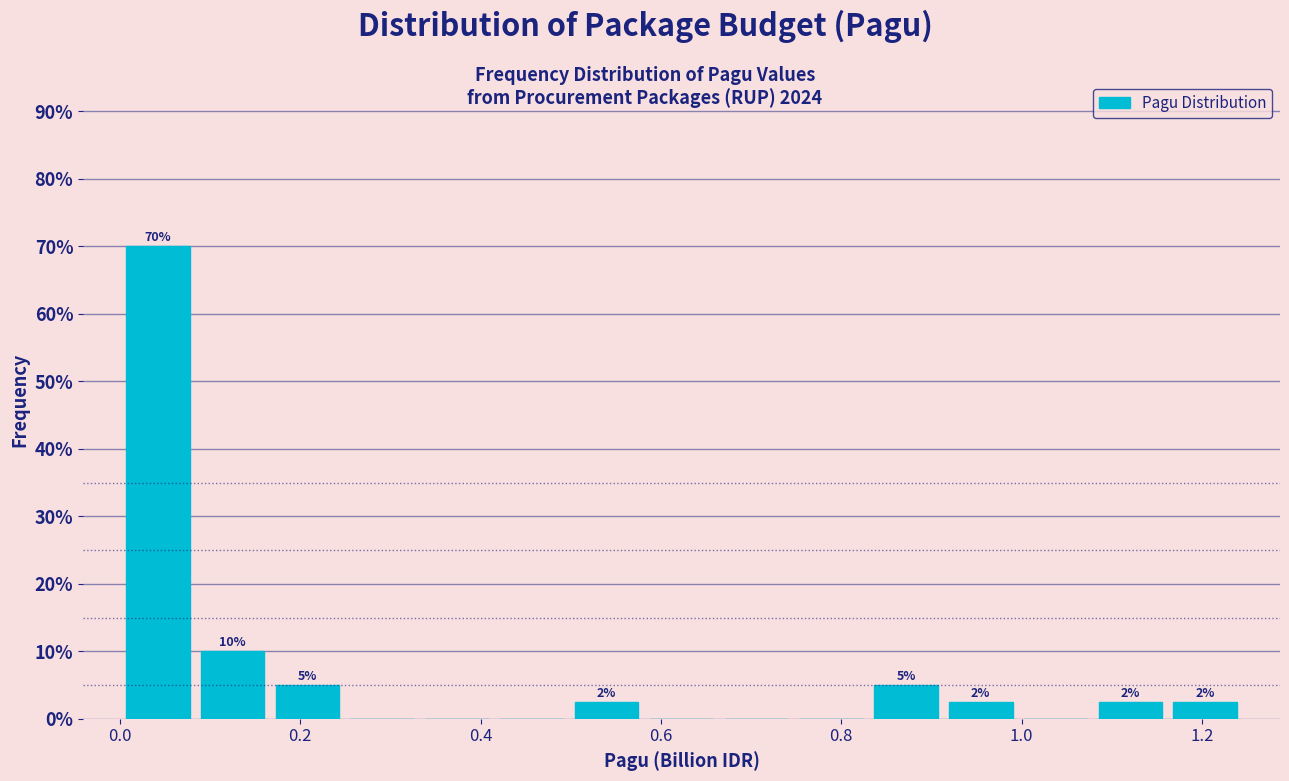

Over which range of the x-axis is the bar tallest?

0.00 to 0.08